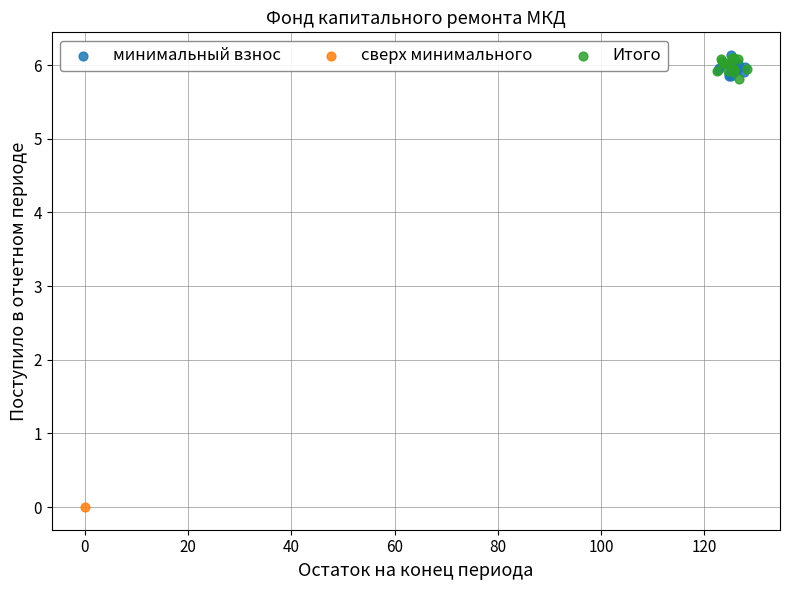

What are all the series names shown in the legend?

минимальный взнос, сверх минимального, Итого